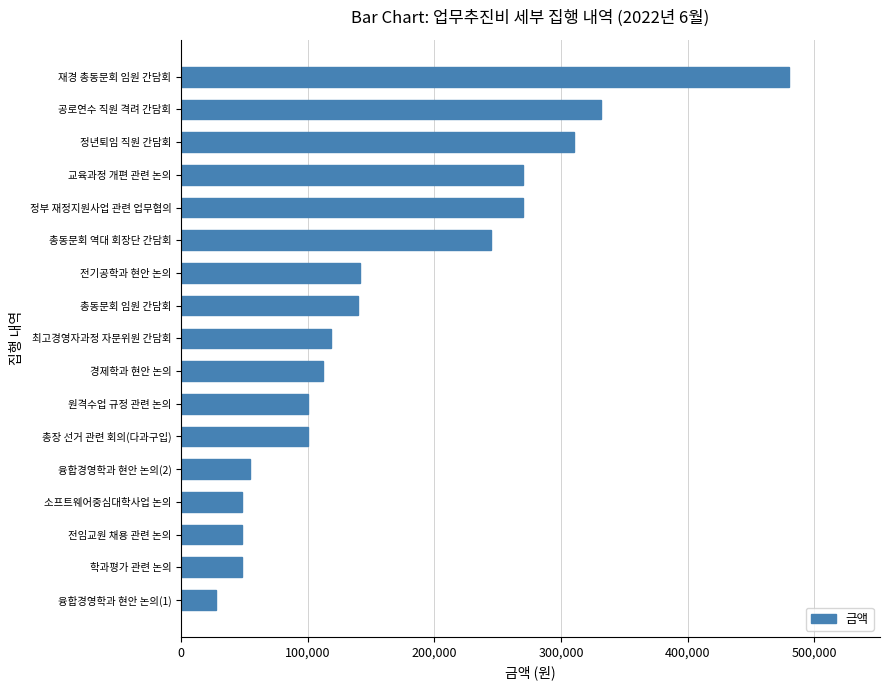

What is the change in value from 원격수업 규정 관련 논의 to 총동문회 역대 회장단 간담회?

+145000